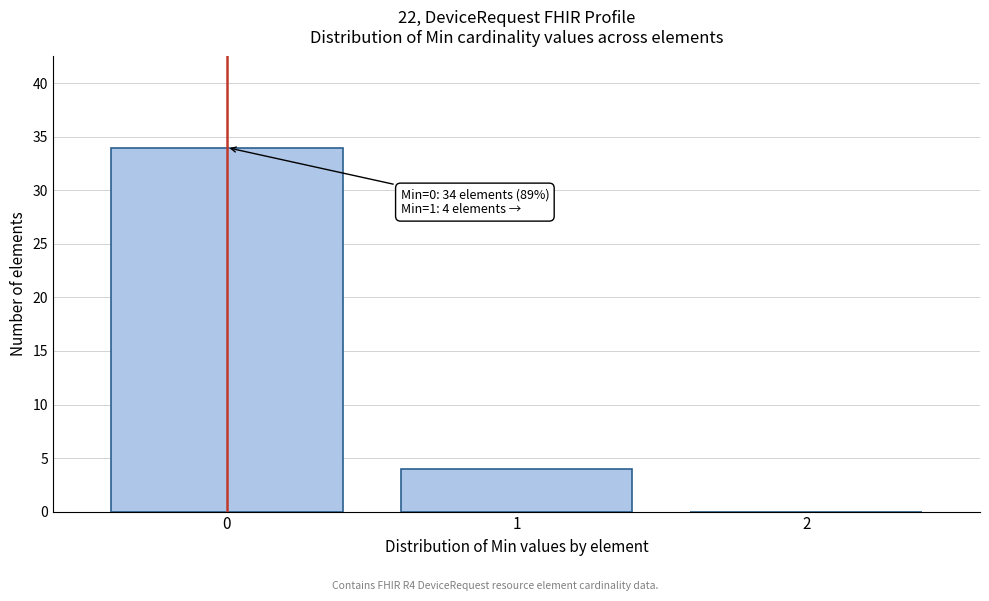

Reading left to right, extract all data points from this chart.

0=34	1=4	2=0